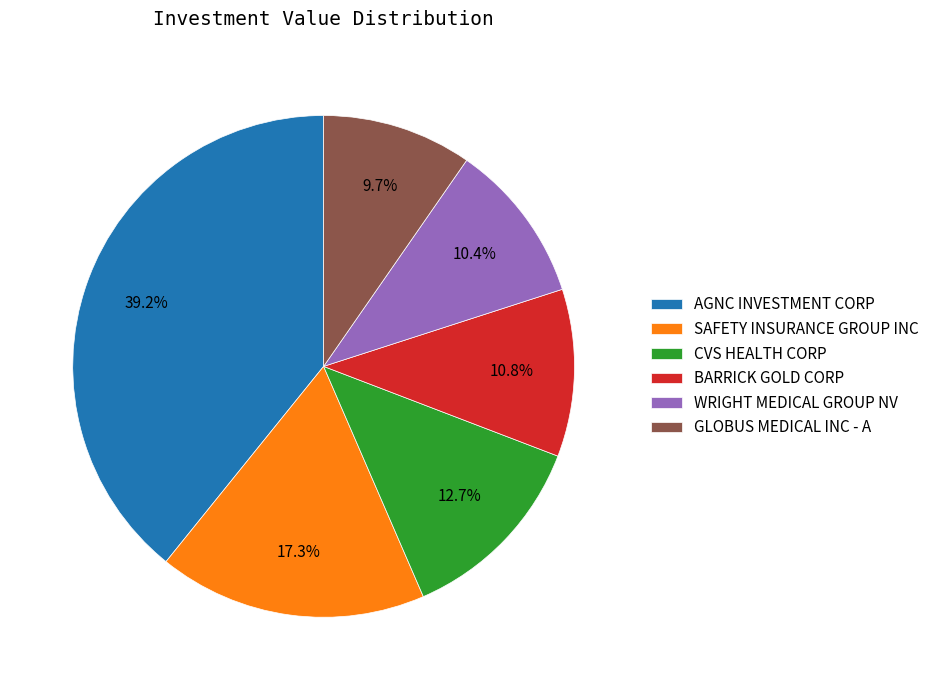

Does BARRICK GOLD CORP represent more than half of the total?

No